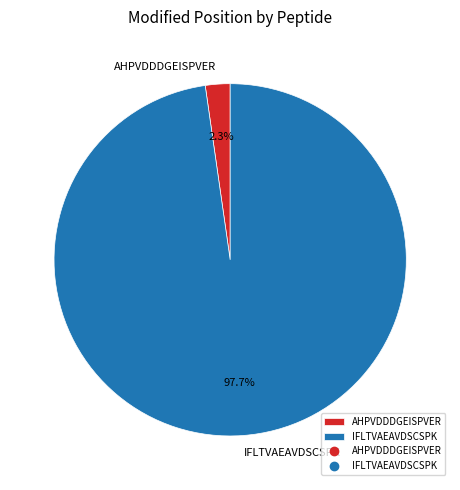

Does IFLTVAEAVDSCSPK account for over 50% of the chart?

Yes